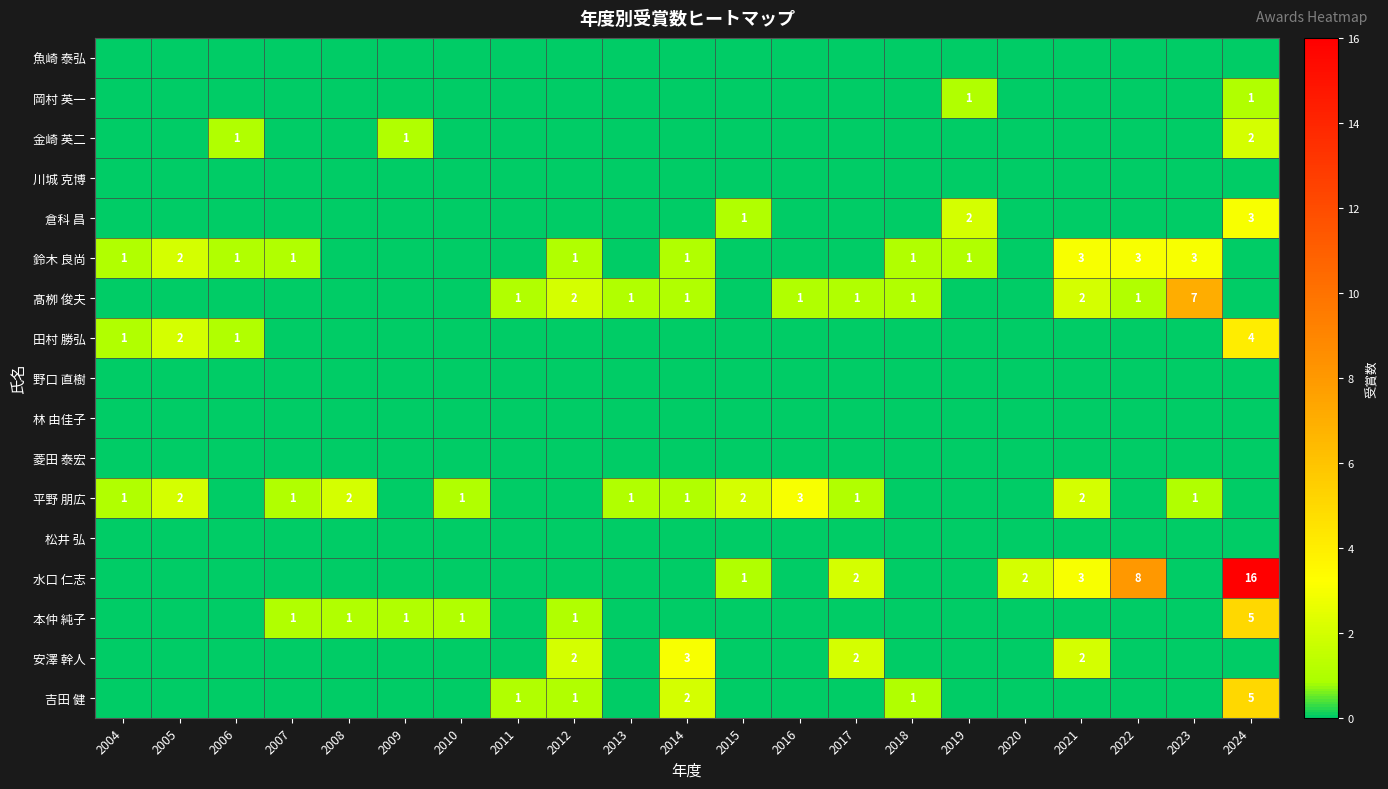

What is the total value across all series at 2022?

12